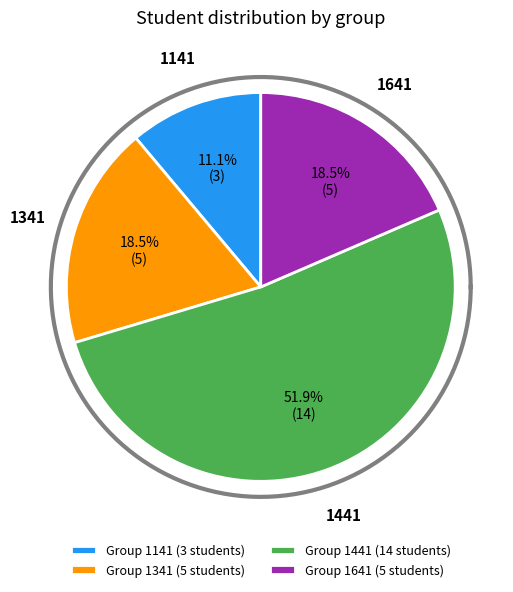

To the nearest percent, what portion does 1441 represent?

52%